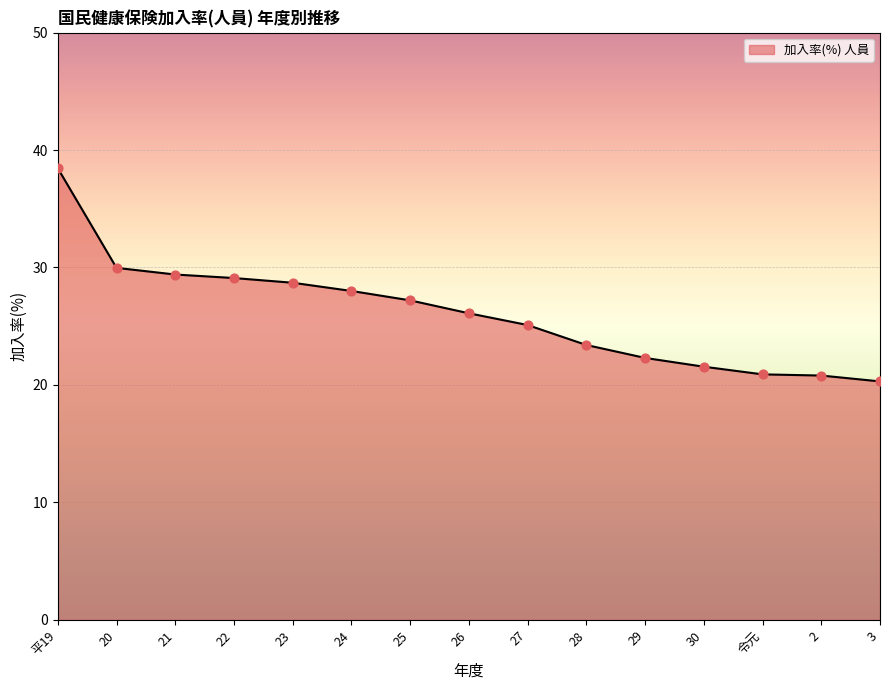

What is the change in value from 22 to 29?

-6.8